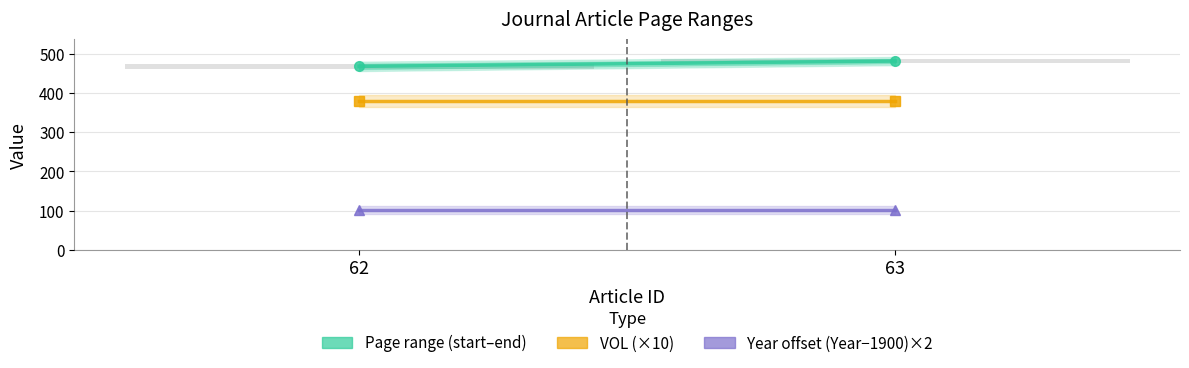

Reading right to left, list all the values displayed in this chart.

Page range (start–end): 63=481.5	62=468.0
VOL (×10): 63=380.0	62=380.0
Year offset (Year−1900)×2: 63=102.0	62=102.0